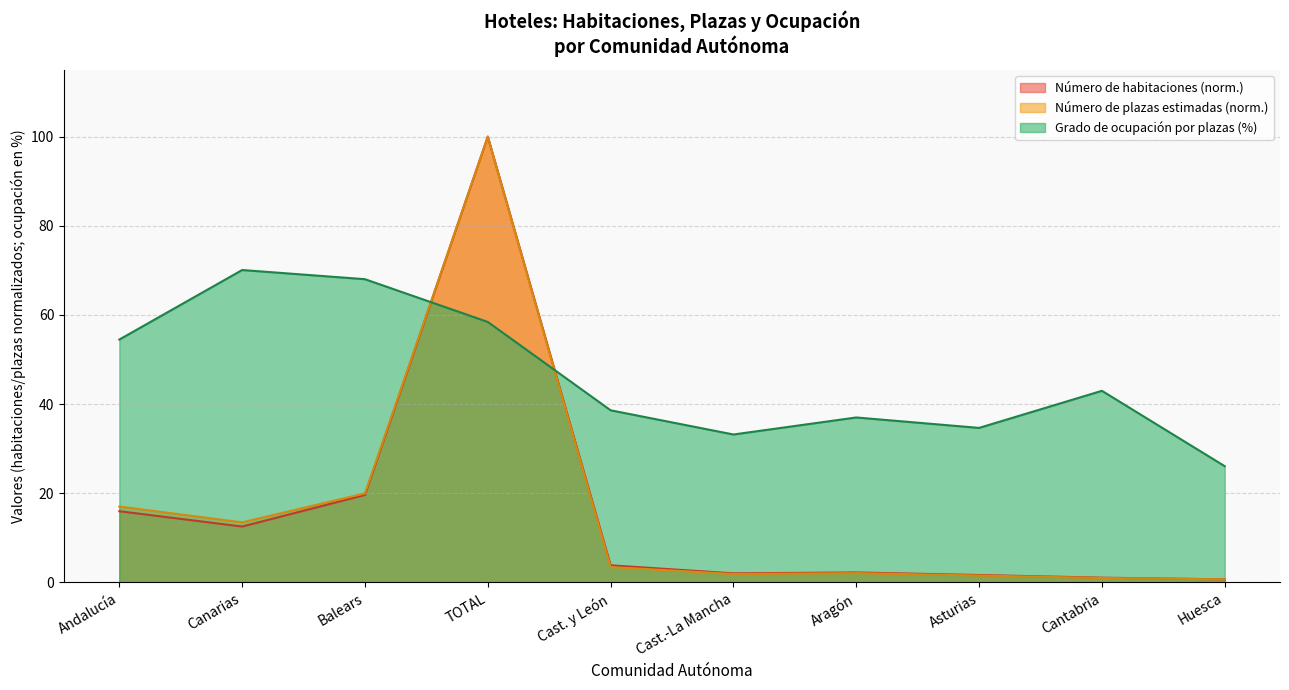

List the series in order of their peak value, highest first.

Número de habitaciones, Número de plazas estimadas, Grado ocupación por plazas